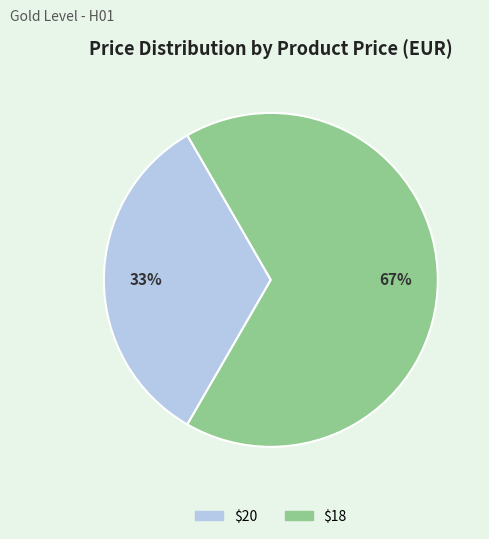

To the nearest percent, what portion does $18 represent?

67%